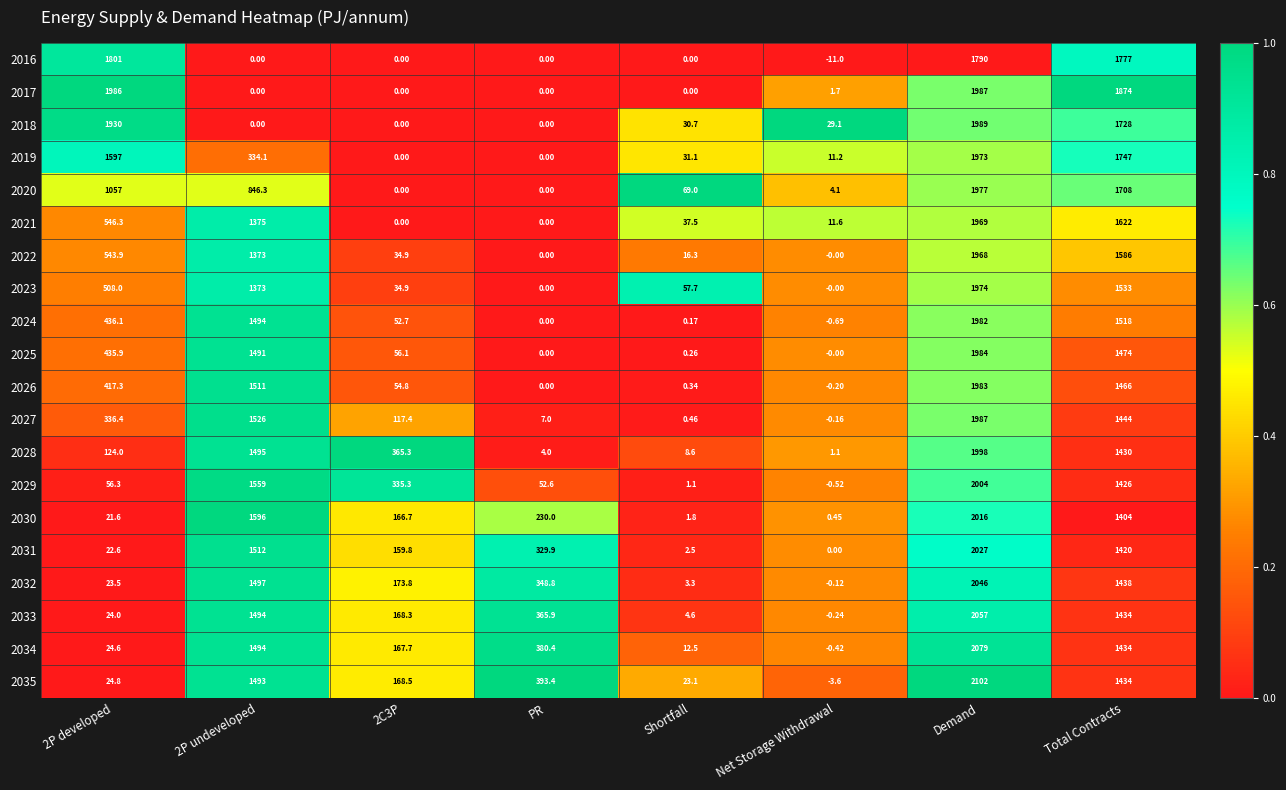

At which category is the sum across all series the highest?

Demand